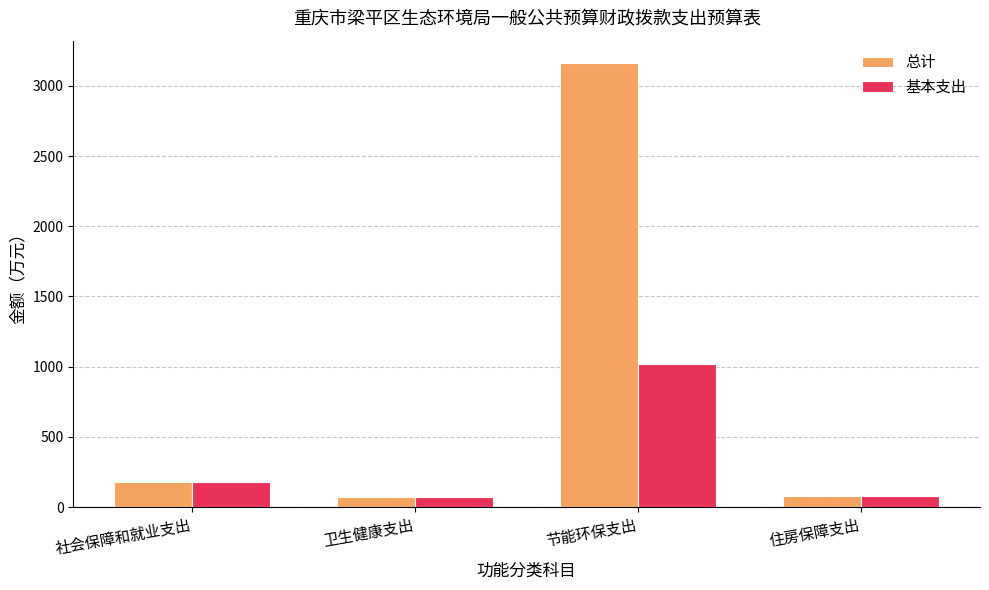

How many bars are there in each group?

2